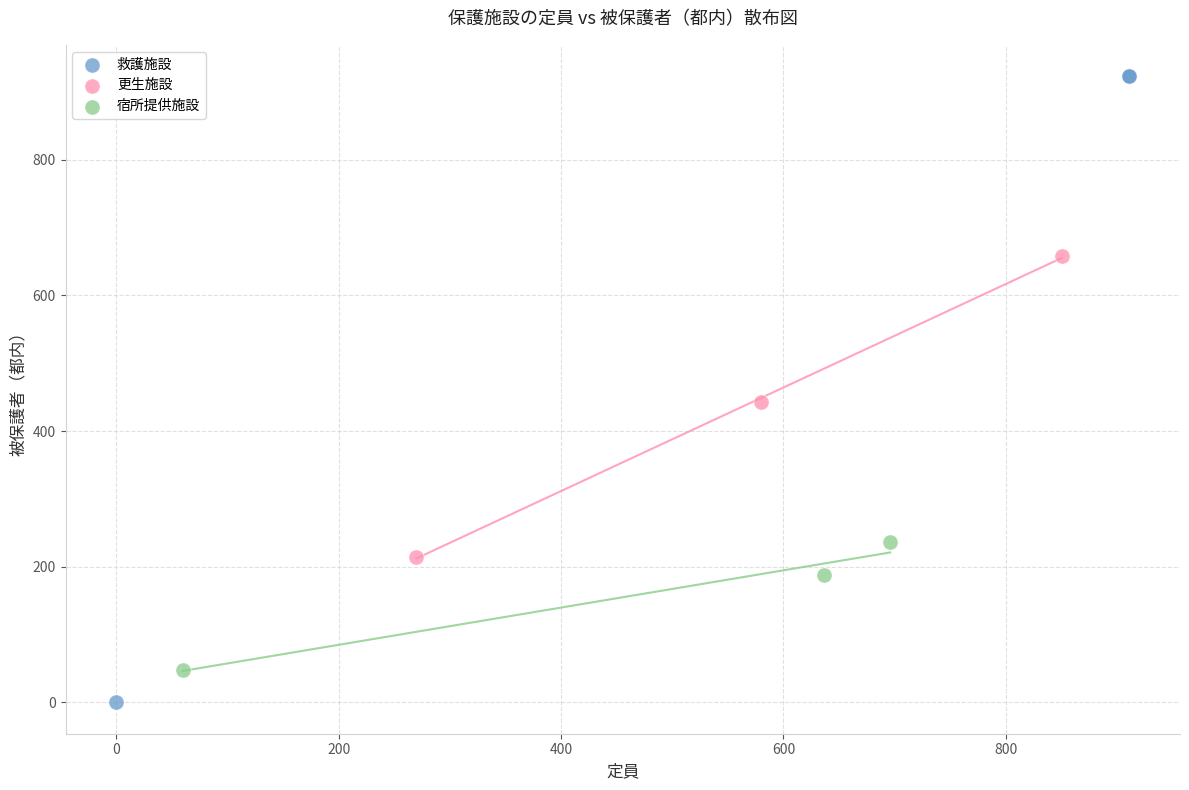

What are all the series names shown in the legend?

救護施設, 更生施設, 宿所提供施設